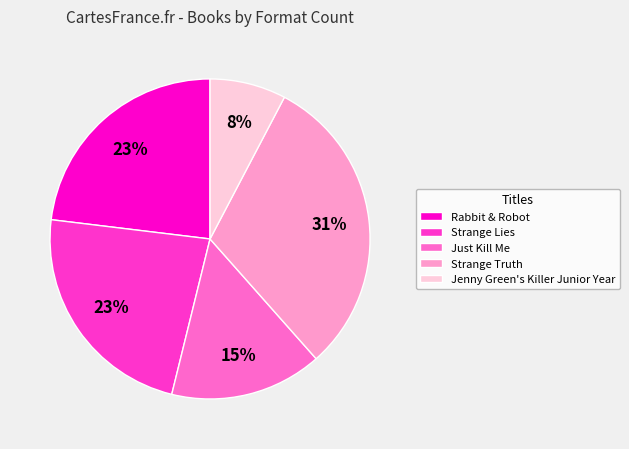

To the nearest percent, what percentage of the pie is Strange Truth?

31%